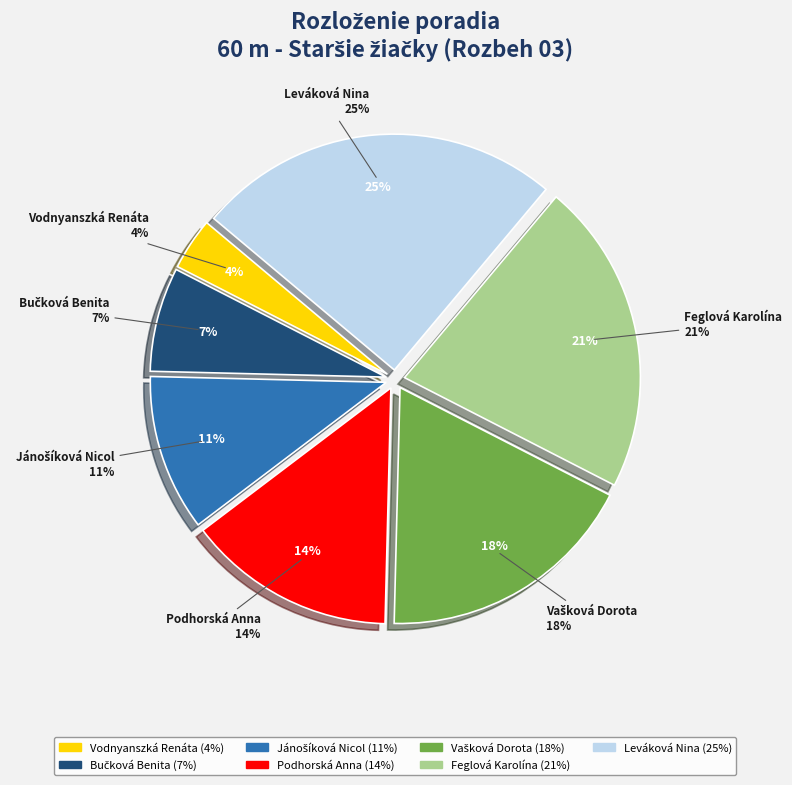

How many segments does this pie chart have?

7